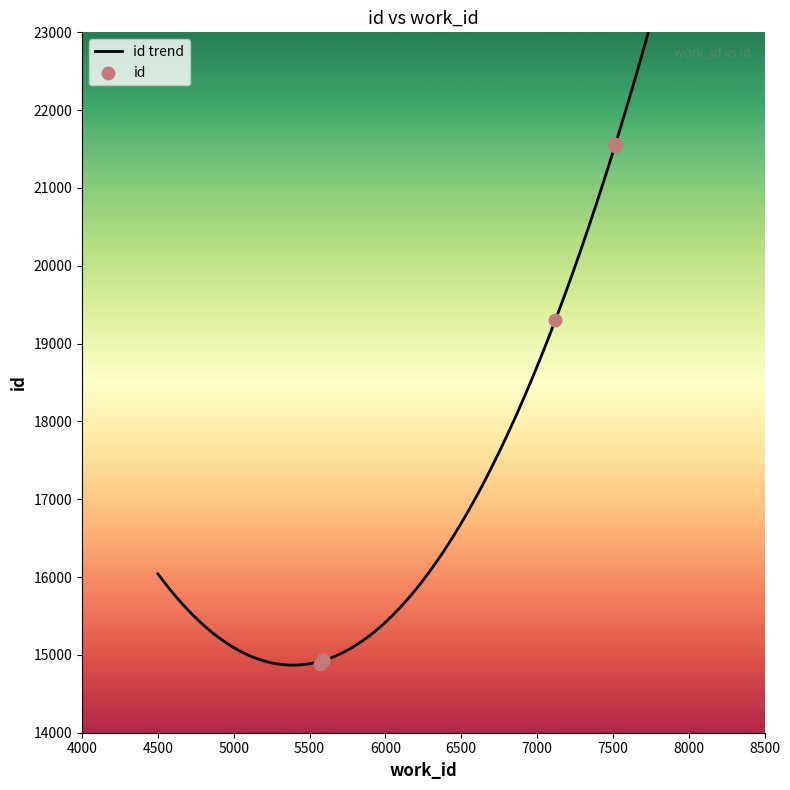

What is the change in value from 5587 to 7121?

+4370